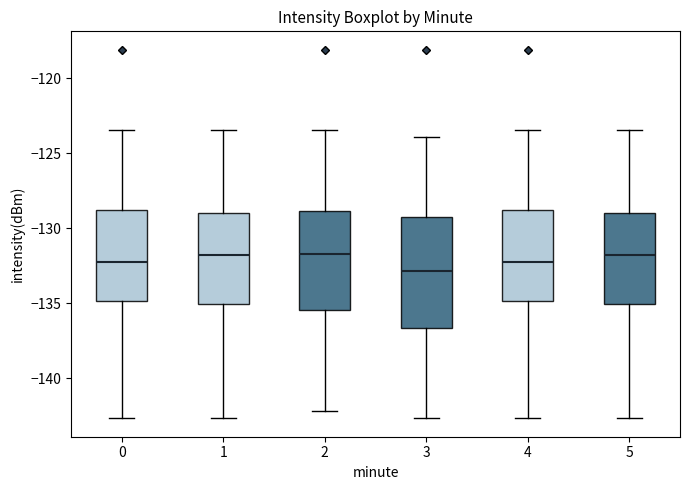

Reading left to right, read every box against the y-axis: the position of its median line, the range the box covers, and the ends of its whiskers. The values are not printed on the chart, so give them approximately, as read against the axis.

0: median -132.0, box -135.0 to -129.0, whiskers -142.5 to -123.5
1: median -132.0, box -135.0 to -129.0, whiskers -142.5 to -123.5
2: median -131.5, box -135.5 to -129.0, whiskers -142.0 to -123.5
3: median -133.0, box -136.5 to -129.0, whiskers -142.5 to -124.0
4: median -132.0, box -135.0 to -129.0, whiskers -142.5 to -123.5
5: median -132.0, box -135.0 to -129.0, whiskers -142.5 to -123.5